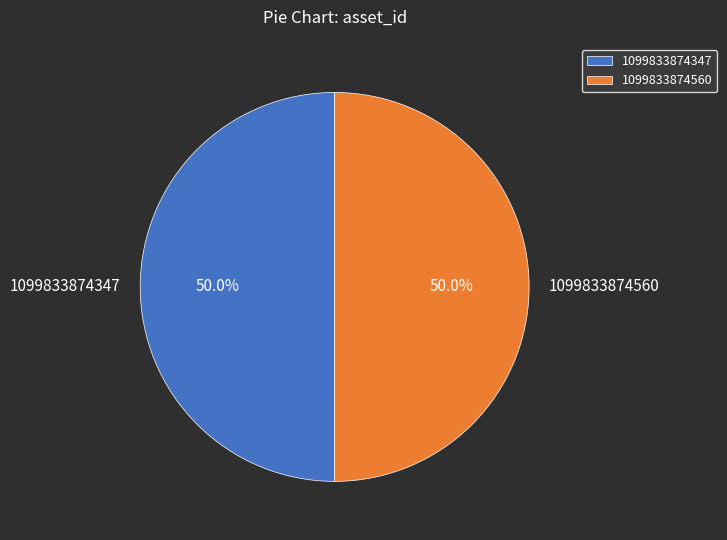

Is it true that 1099833874560 is 58% of the pie?

False